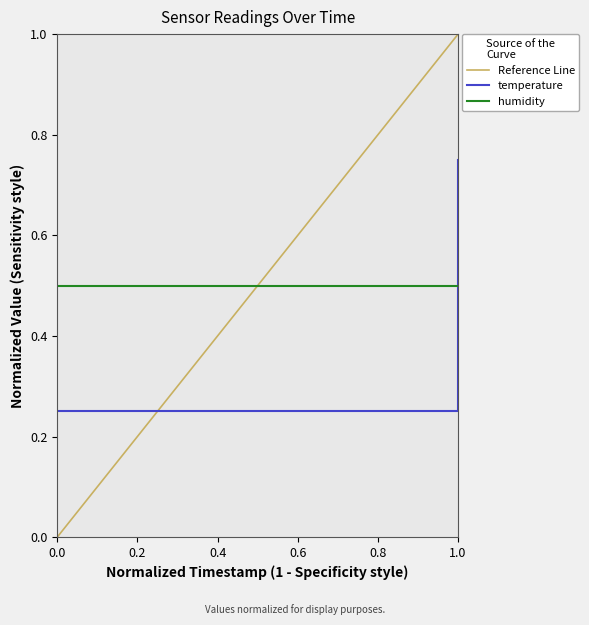

True or false: the data has more than 0 interior local peaks.

False